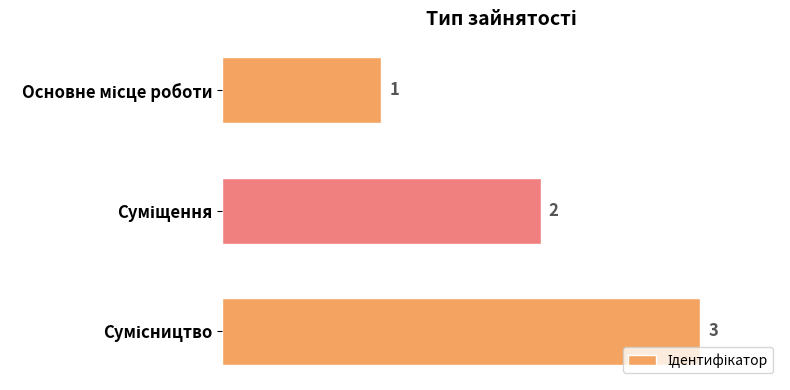

What is the sum of all values?

6